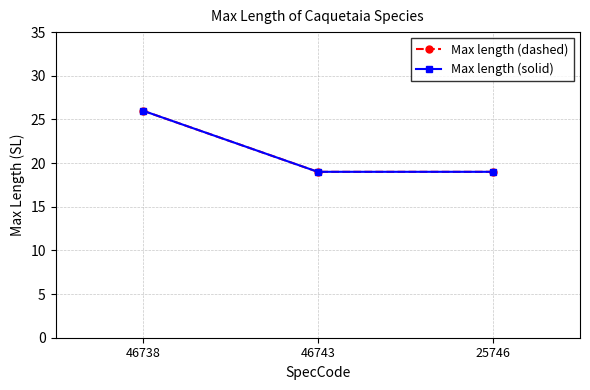

What is the label of the 2nd point from the right?

46743